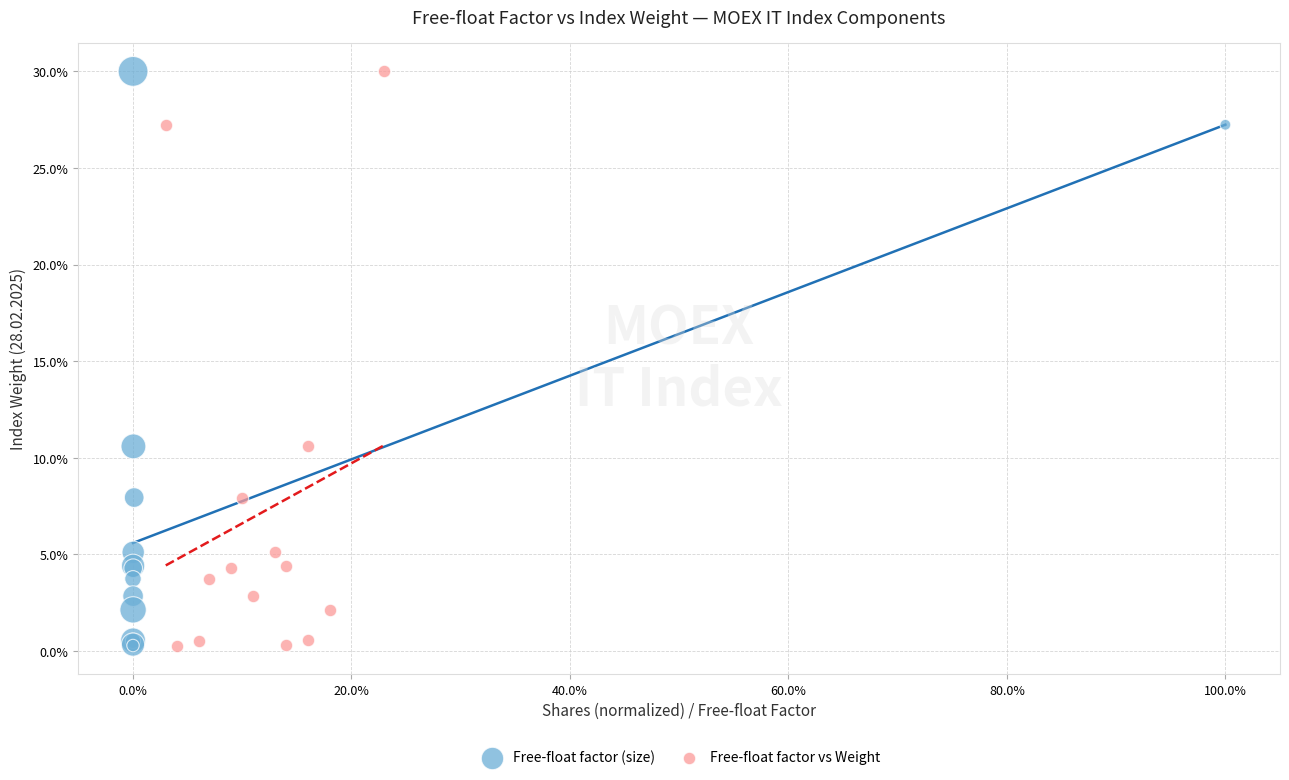

What are all the series names shown in the legend?

Free-float factor (size), Free-float factor vs Weight